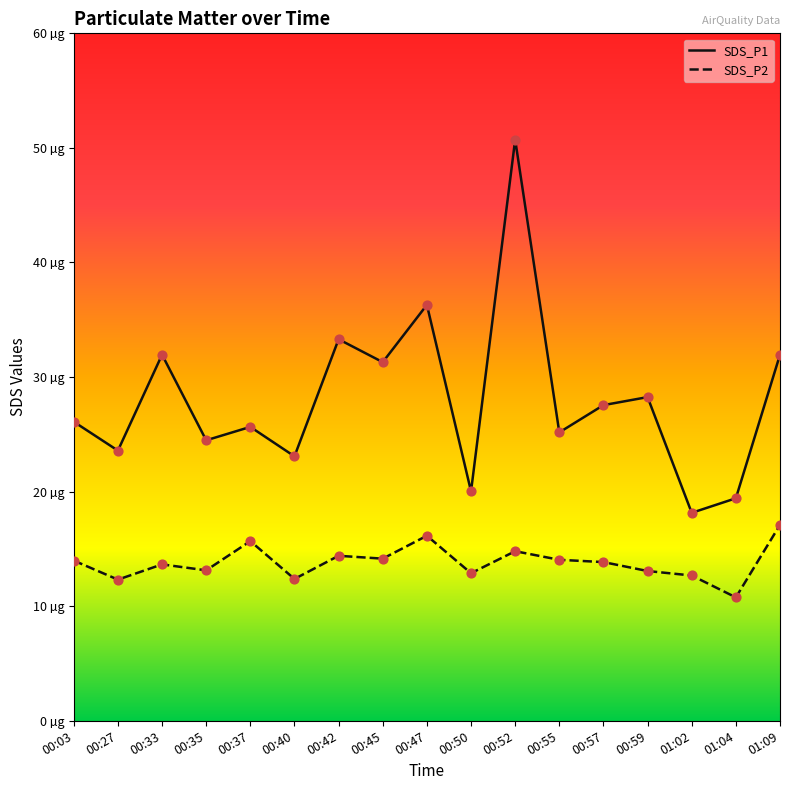

Is the value of SDS_P1 at 01:04 greater than the value of SDS_P2 at 00:42?

Yes